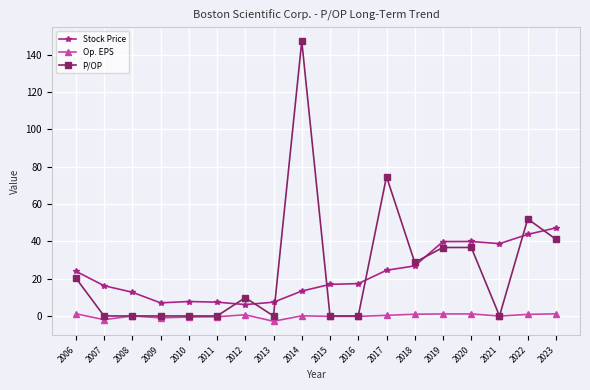

What is the sum of all P/OP values?

447.2